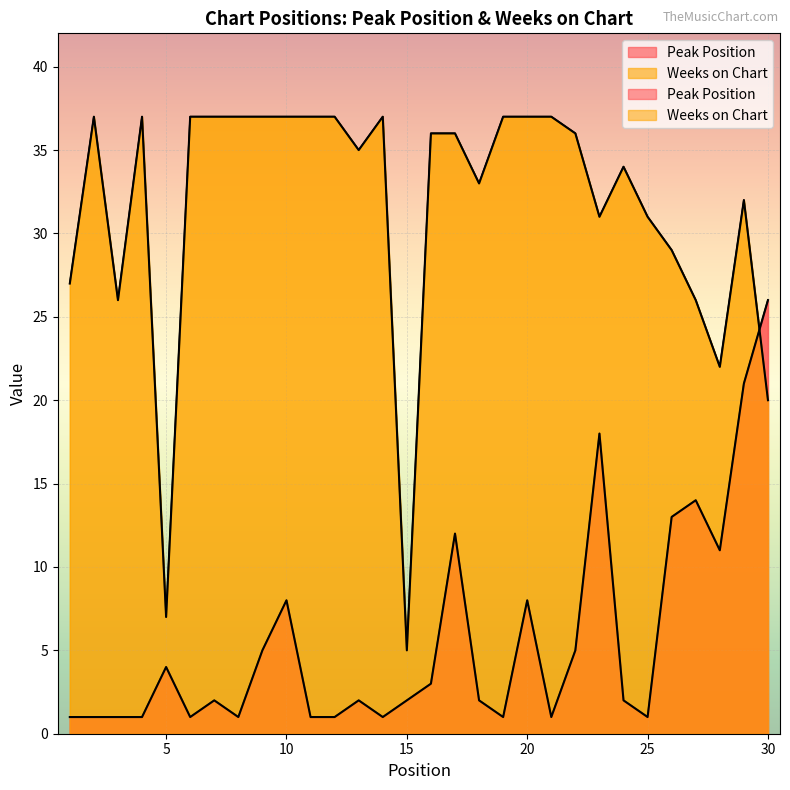

Where does the Peak Position series first go above 2?

5